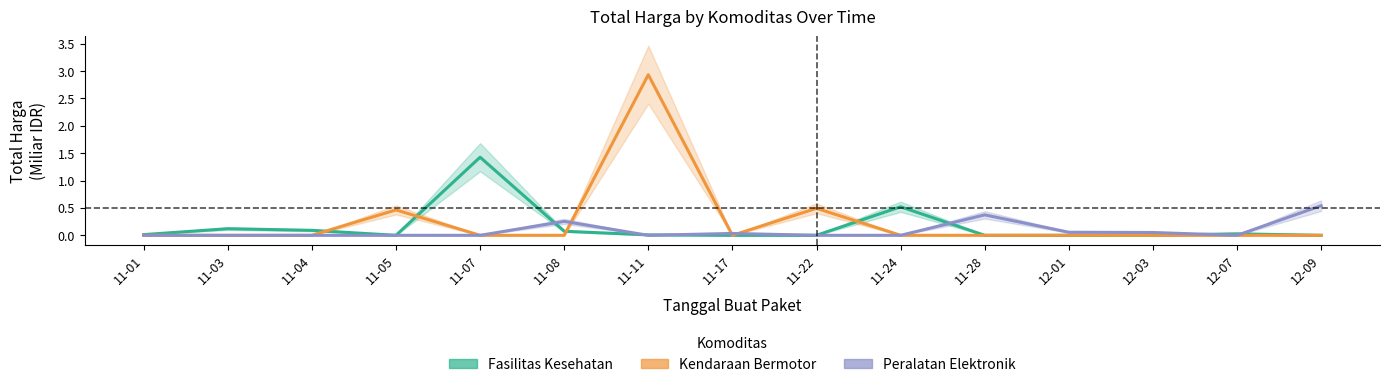

True or false: Fasilitas Kesehatan and Kendaraan Bermotor cross at least once.

True